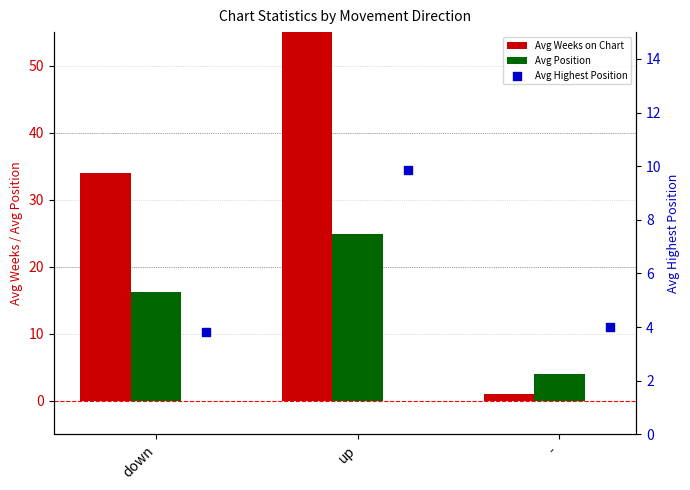

Which series has the widest spread of Y values?

Avg Weeks on Chart